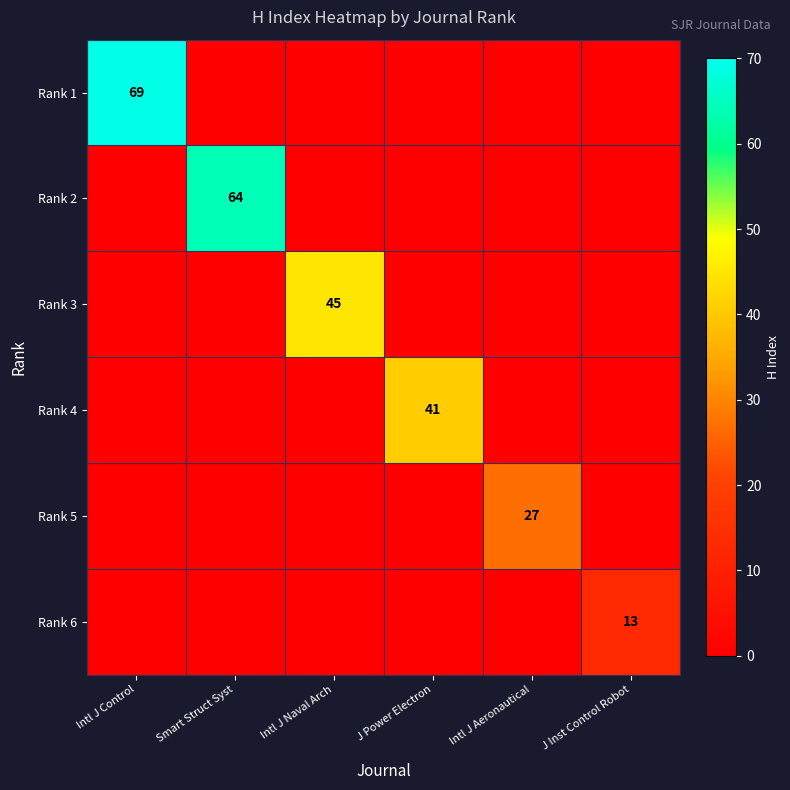

The value of Rank 3 at Intl J Naval Arch is 62. True or false?

False